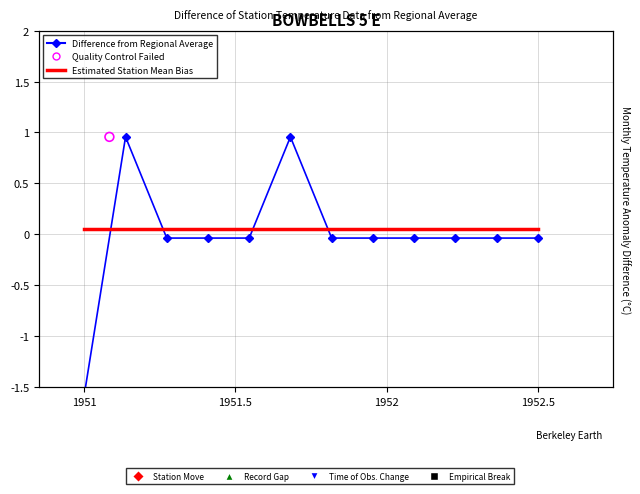

Which series has the largest total across all categories?

Estimated Station Mean Bias